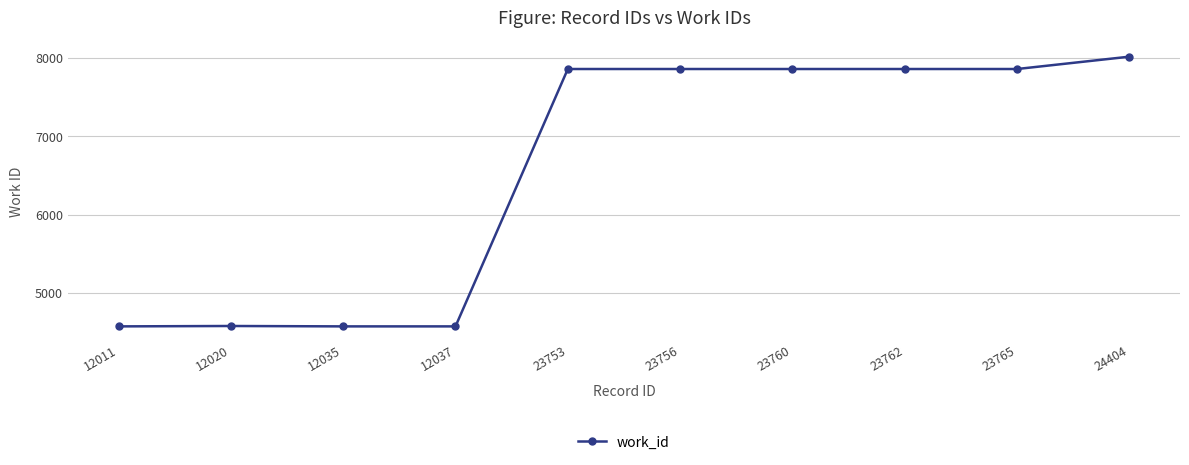

Approximately how many times larger is the value at 23756 compared to 12035?

1.7